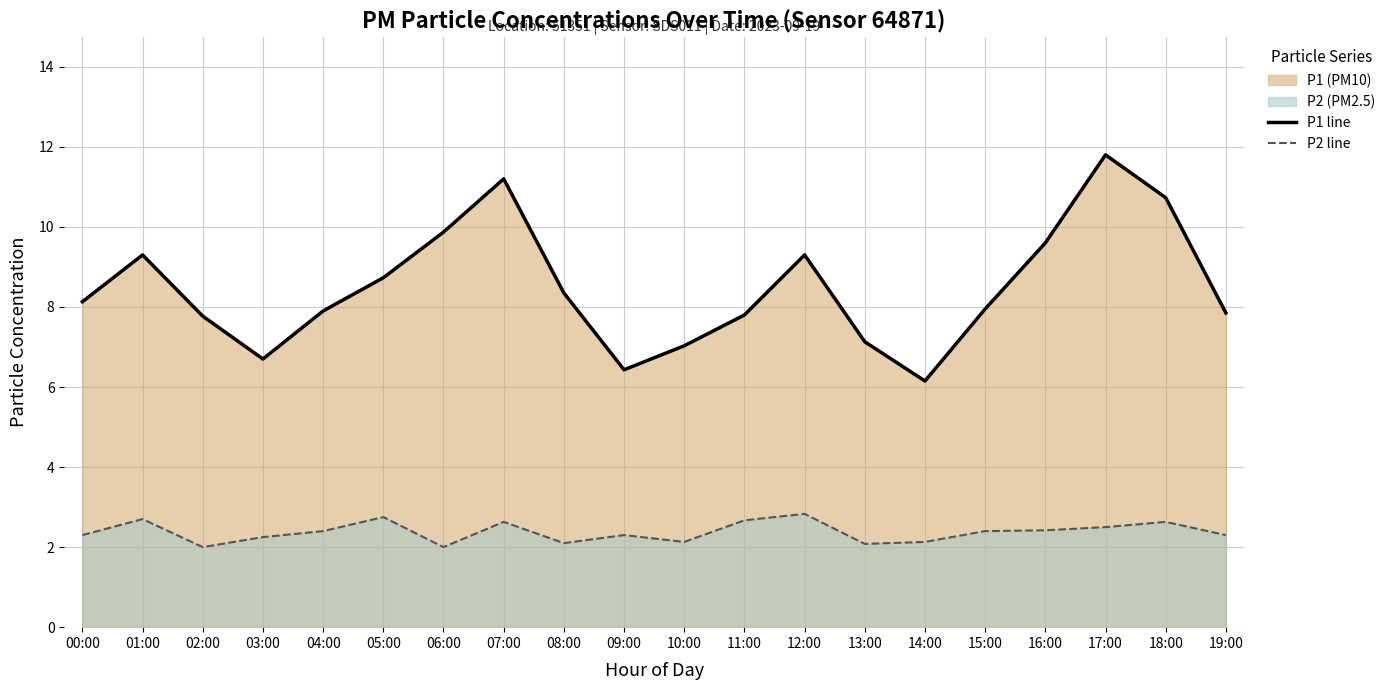

Between 12:00 and 13:00, which series saw the biggest shift?

P1 line